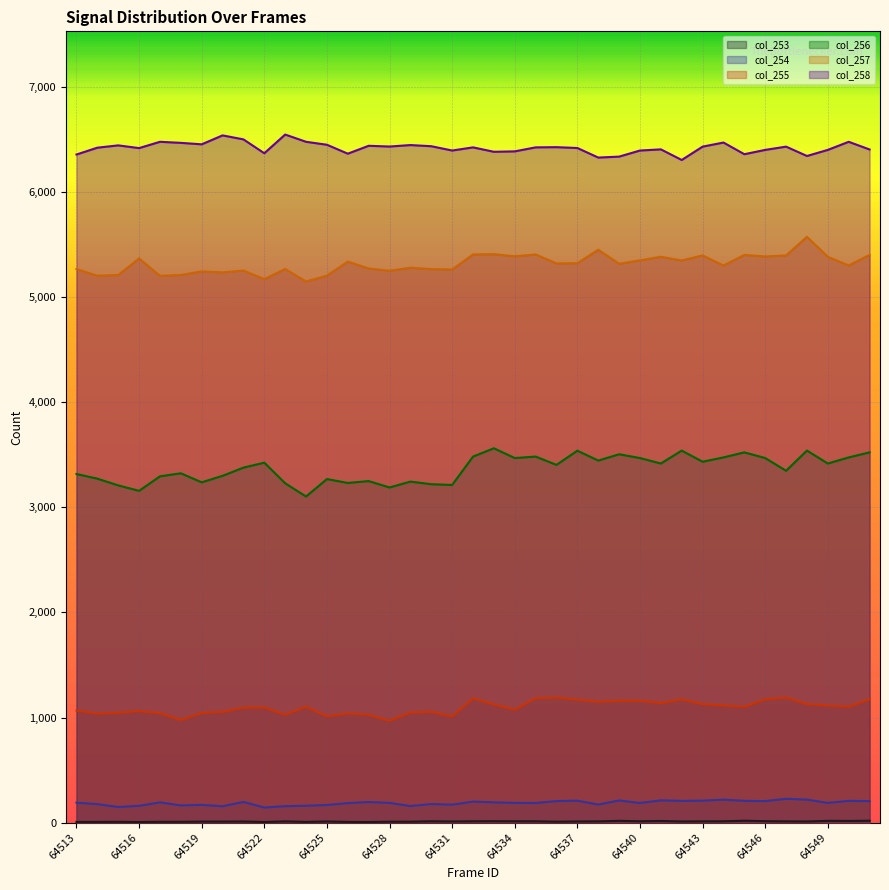

Which series has the largest total across all categories?

col_258